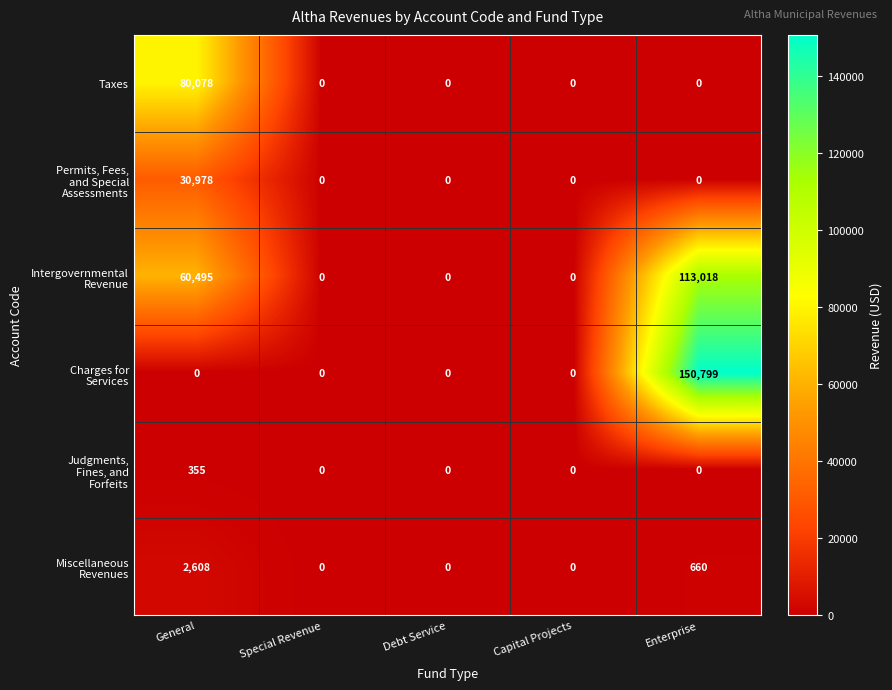

At which category is the sum across all series the highest?

Enterprise